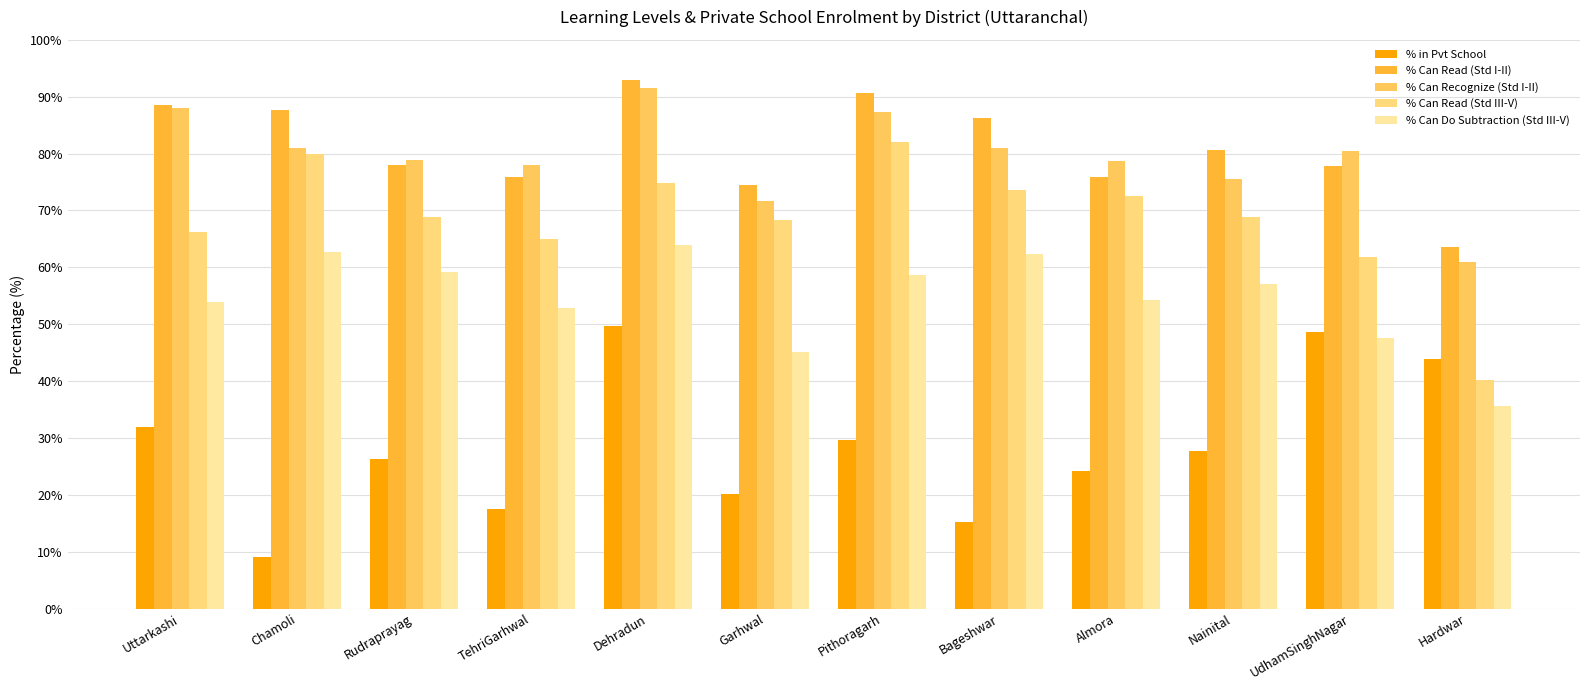

Are the bars horizontal?

No